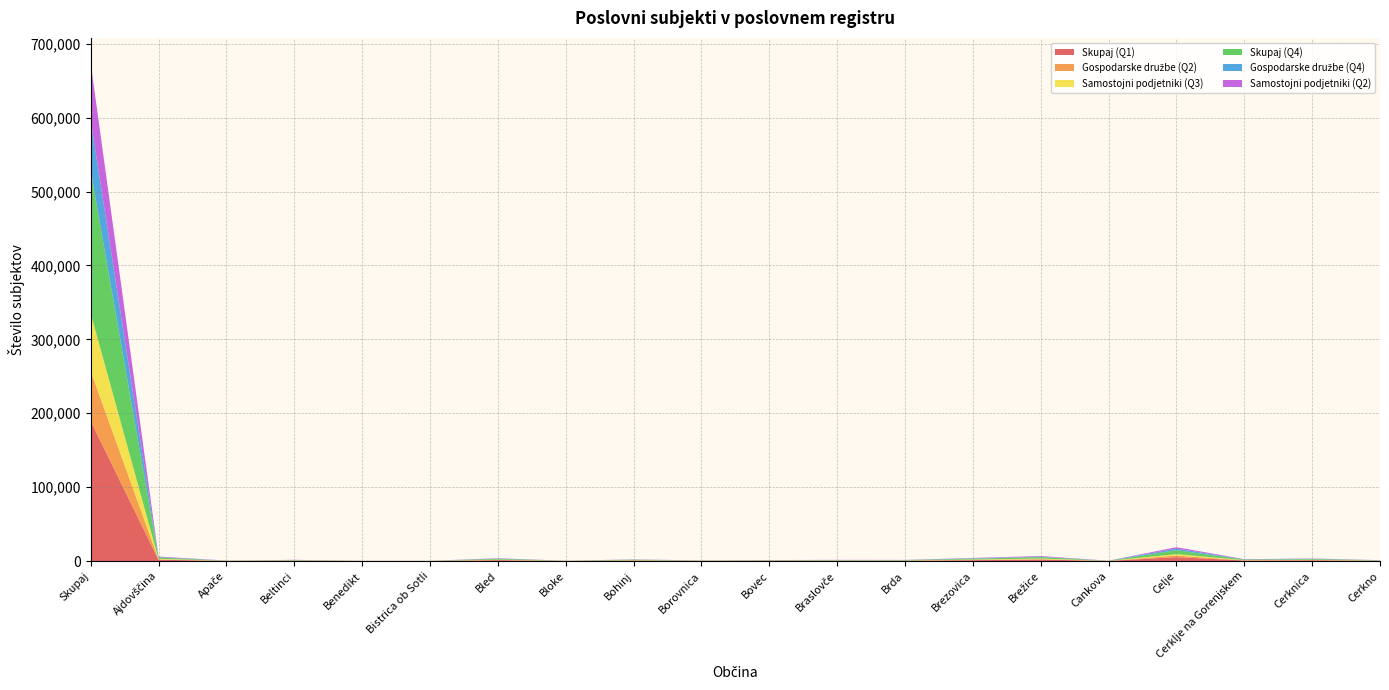

Reading right to left, transcribe all the data shown in this chart.

Skupaj (Q1): Cerkno=357	Cerknica=977	Cerklje na Gorenjskem=682	Celje=5223	Cankova=136	Brežice=1905	Brezovica=1091	Brda=437	Braslovče=437	Bovec=426	Borovnica=240	Bohinj=693	Bloke=142	Bled=1103	Bistrica ob Sotli=89	Benedikt=105	Beltinci=465	Apače=187	Ajdovščina=1688	Skupaj=189627
Gospodarske družbe (Q2): Cerkno=54	Cerknica=287	Cerklje na Gorenjskem=221	Celje=2178	Cankova=16	Brežice=539	Brezovica=424	Brda=90	Braslovče=138	Bovec=85	Borovnica=73	Bohinj=112	Bloke=28	Bled=287	Bistrica ob Sotli=12	Benedikt=15	Beltinci=109	Apače=28	Ajdovščina=452	Skupaj=67597
Samostojni podjetniki (Q3): Cerkno=184	Cerknica=415	Cerklje na Gorenjskem=333	Celje=1896	Cankova=62	Brežice=892	Brezovica=520	Brda=211	Braslovče=200	Bovec=164	Borovnica=120	Bohinj=268	Bloke=62	Bled=461	Bistrica ob Sotli=54	Benedikt=57	Beltinci=225	Apače=96	Ajdovščina=856	Skupaj=78196
Skupaj (Q4): Cerkno=367	Cerknica=982	Cerklje na Gorenjskem=703	Celje=5313	Cankova=138	Brežice=1944	Brezovica=1149	Brda=451	Braslovče=436	Bovec=405	Borovnica=252	Bohinj=717	Bloke=137	Bled=1125	Bistrica ob Sotli=98	Benedikt=111	Beltinci=475	Apače=181	Ajdovščina=1713	Skupaj=193412
Gospodarske družbe (Q4): Cerkno=57	Cerknica=288	Cerklje na Gorenjskem=220	Celje=2221	Cankova=14	Brežice=560	Brezovica=431	Brda=90	Braslovče=136	Bovec=76	Borovnica=74	Bohinj=115	Bloke=25	Bled=291	Bistrica ob Sotli=11	Benedikt=16	Beltinci=109	Apače=29	Ajdovščina=459	Skupaj=68416
Samostojni podjetniki (Q2): Cerkno=183	Cerknica=405	Cerklje na Gorenjskem=318	Celje=1893	Cankova=61	Brežice=895	Brezovica=509	Brda=201	Braslovče=197	Bovec=164	Borovnica=113	Bohinj=270	Bloke=61	Bled=446	Bistrica ob Sotli=52	Benedikt=53	Beltinci=223	Apače=93	Ajdovščina=845	Skupaj=77073